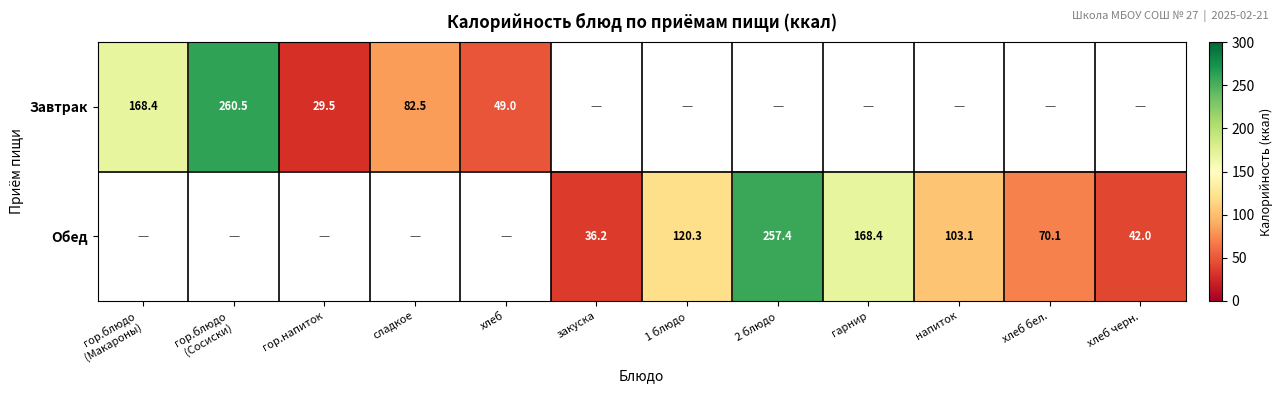

The Завтрак series shows 29.5 at гор.напиток. True or false?

True